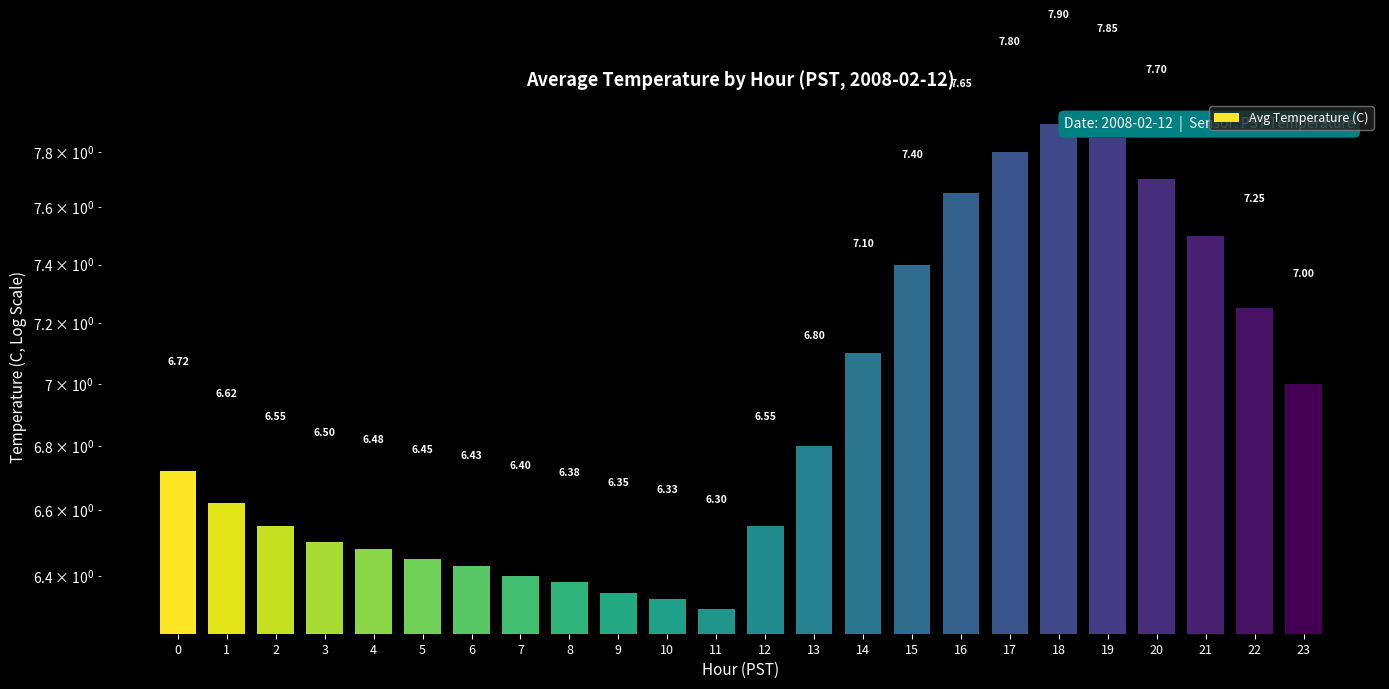

Which has a higher value, 20 or 13?

20